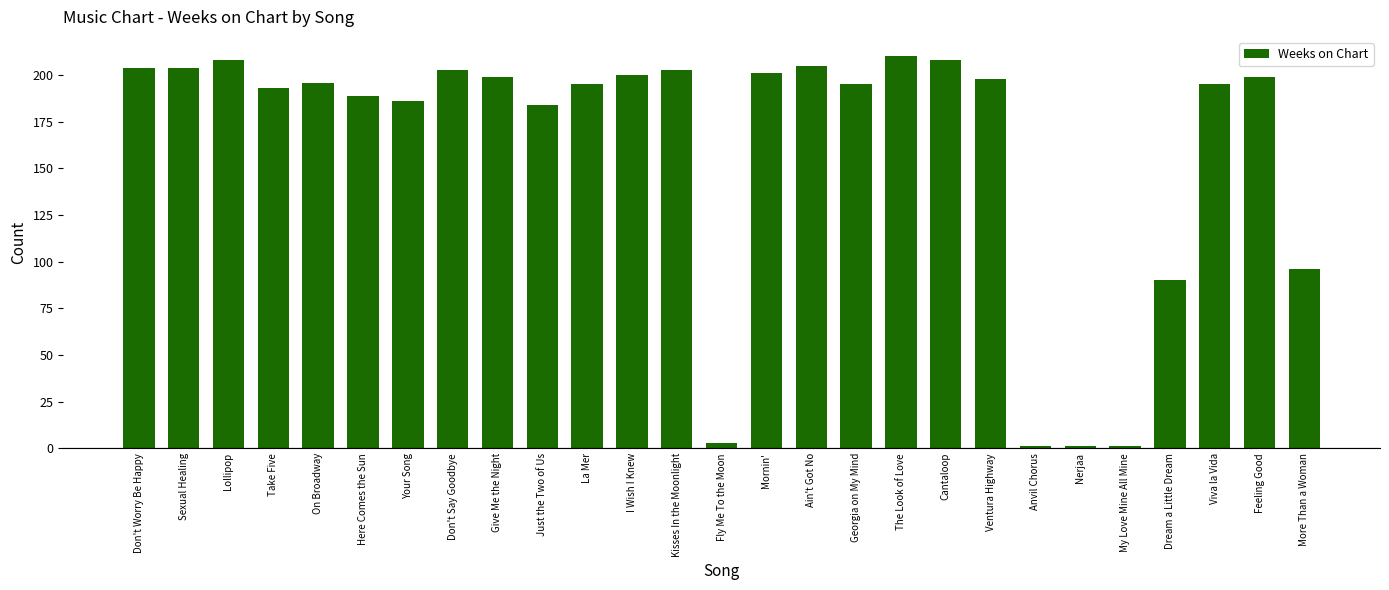

True or false: the data shows 186 at Your Song.

True